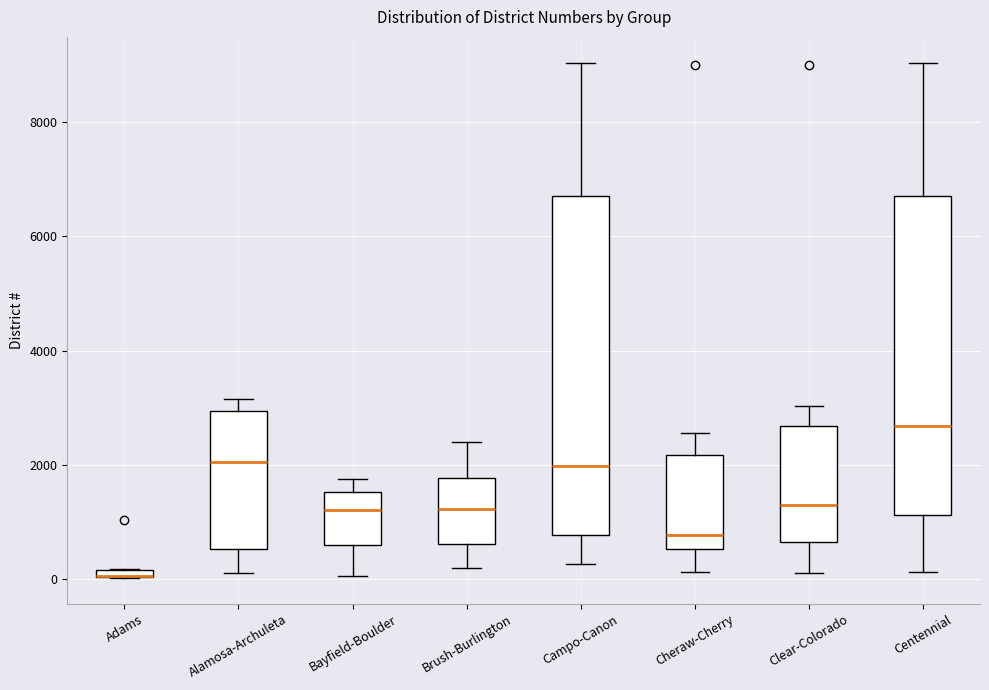

Comparing the boxes themselves (not the whiskers), which one is the tallest?

Campo-Canon